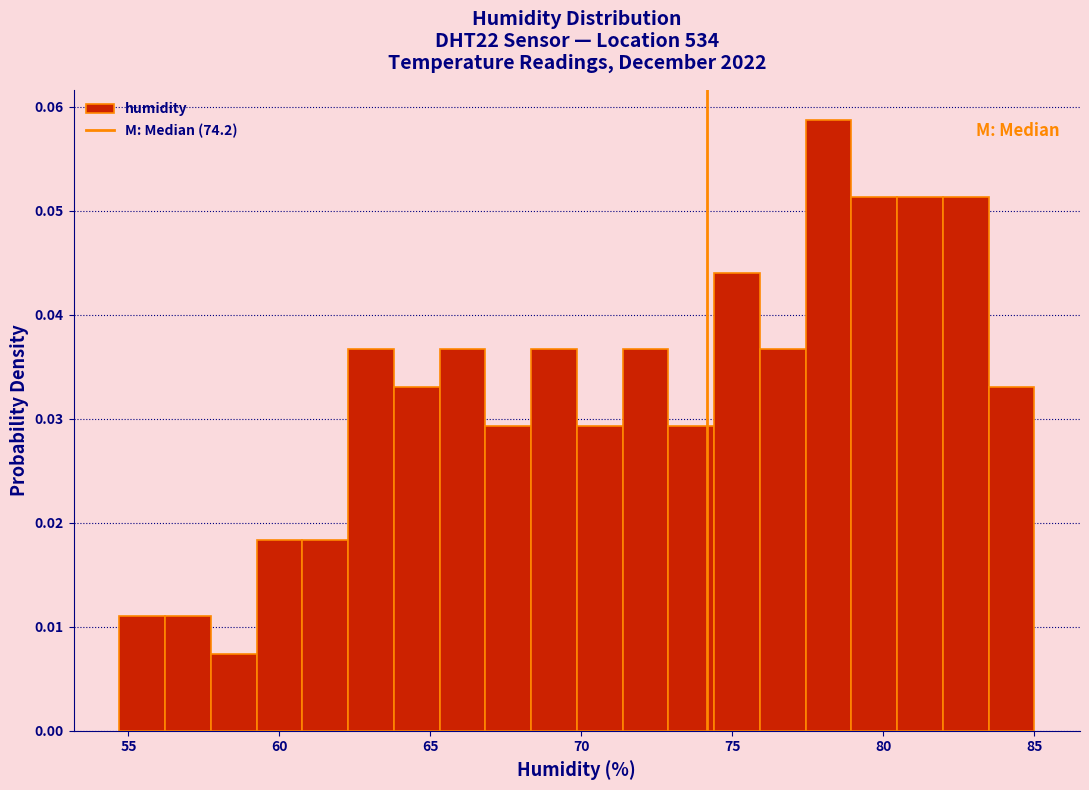

Around what value on the x-axis is the tallest bar? Give the approximate position of its centre, as read against the axis.

78.0